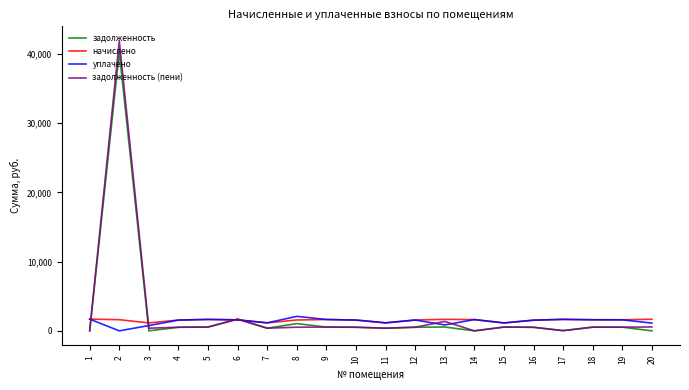

What is the total value across all series at 14?

3251.9